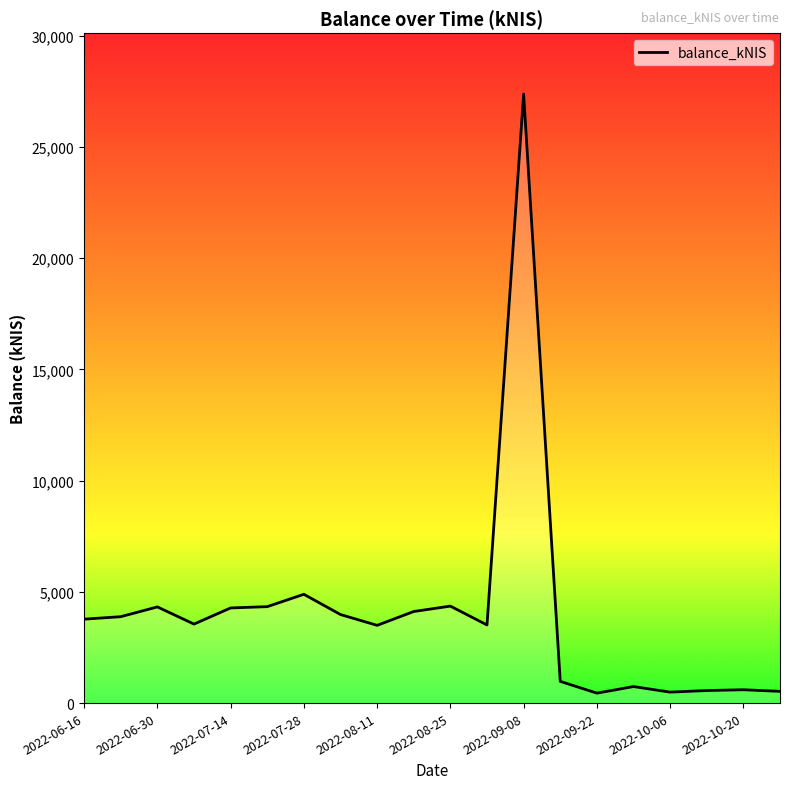

What is the greatest value displayed?

27383.3